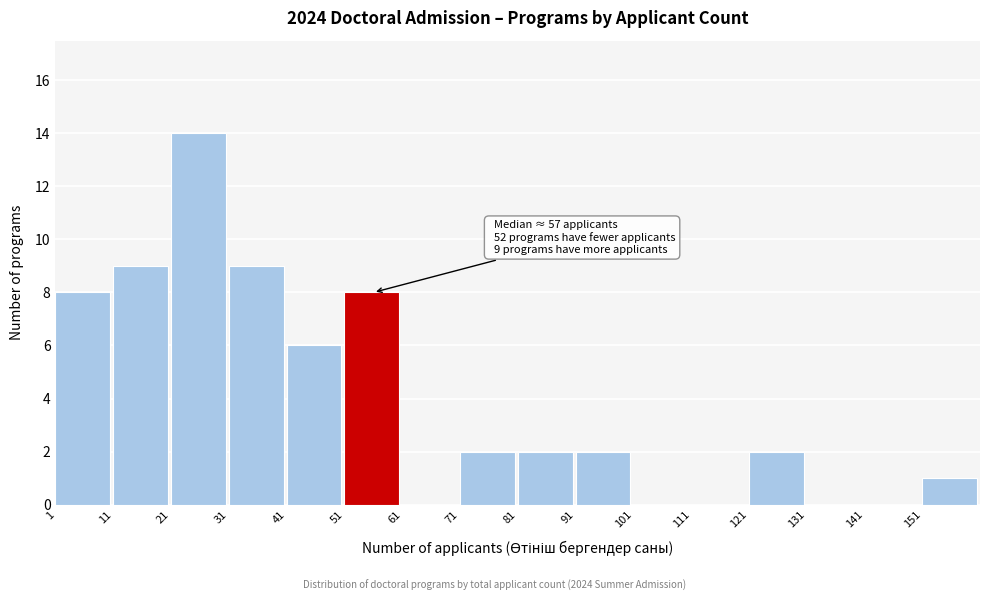

Which range on the x-axis has the tallest bar?

21 to 31